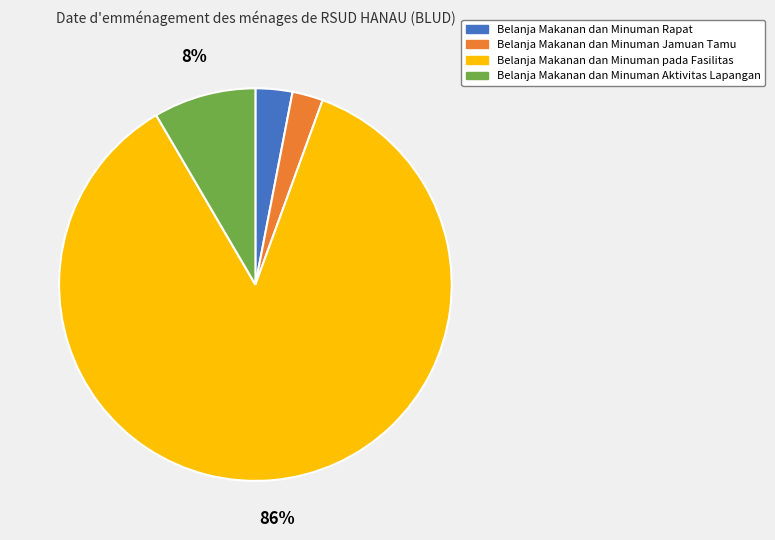

Do Belanja Makanan dan Minuman Aktivitas Lapangan and Belanja Makanan dan Minuman Jamuan Tamu together represent more than half of the pie?

No